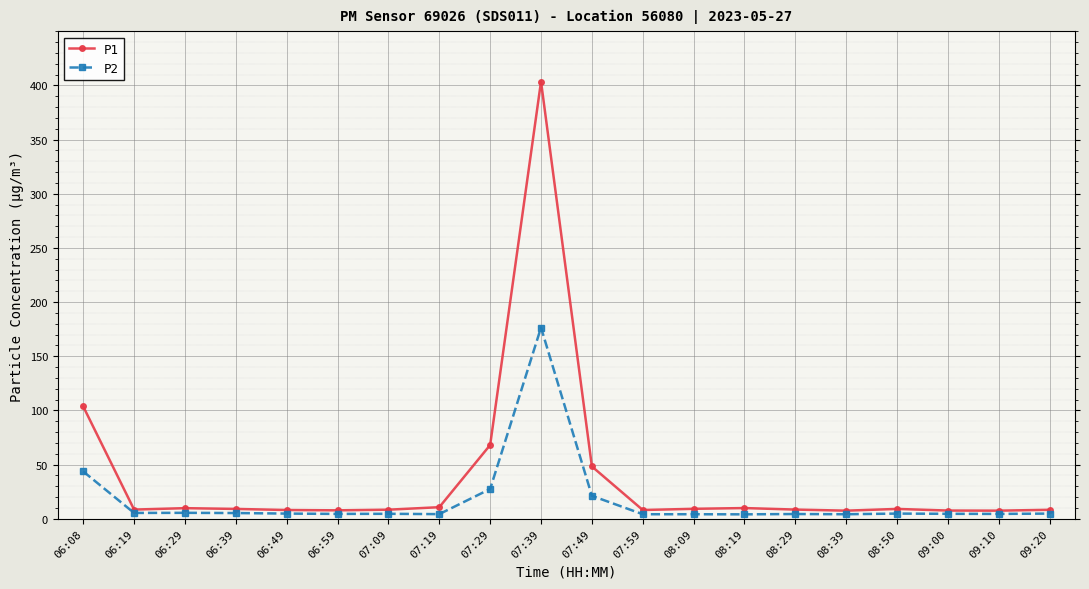

Which series has the largest total across all categories?

P1